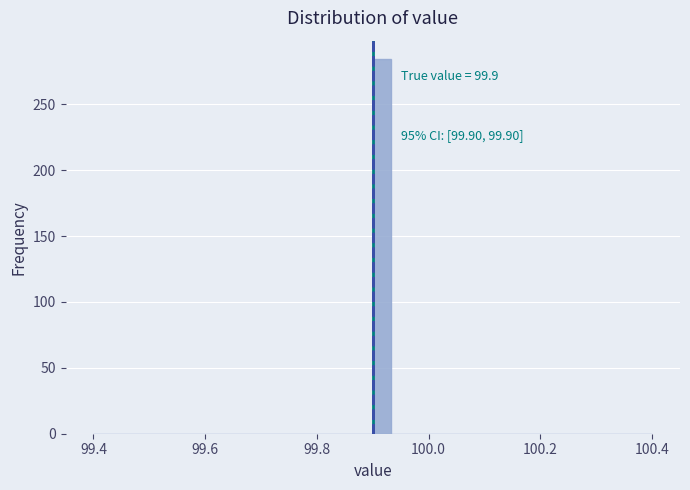

Around what value on the x-axis is the tallest bar? Give the approximate position of its centre, as read against the axis.

99.92